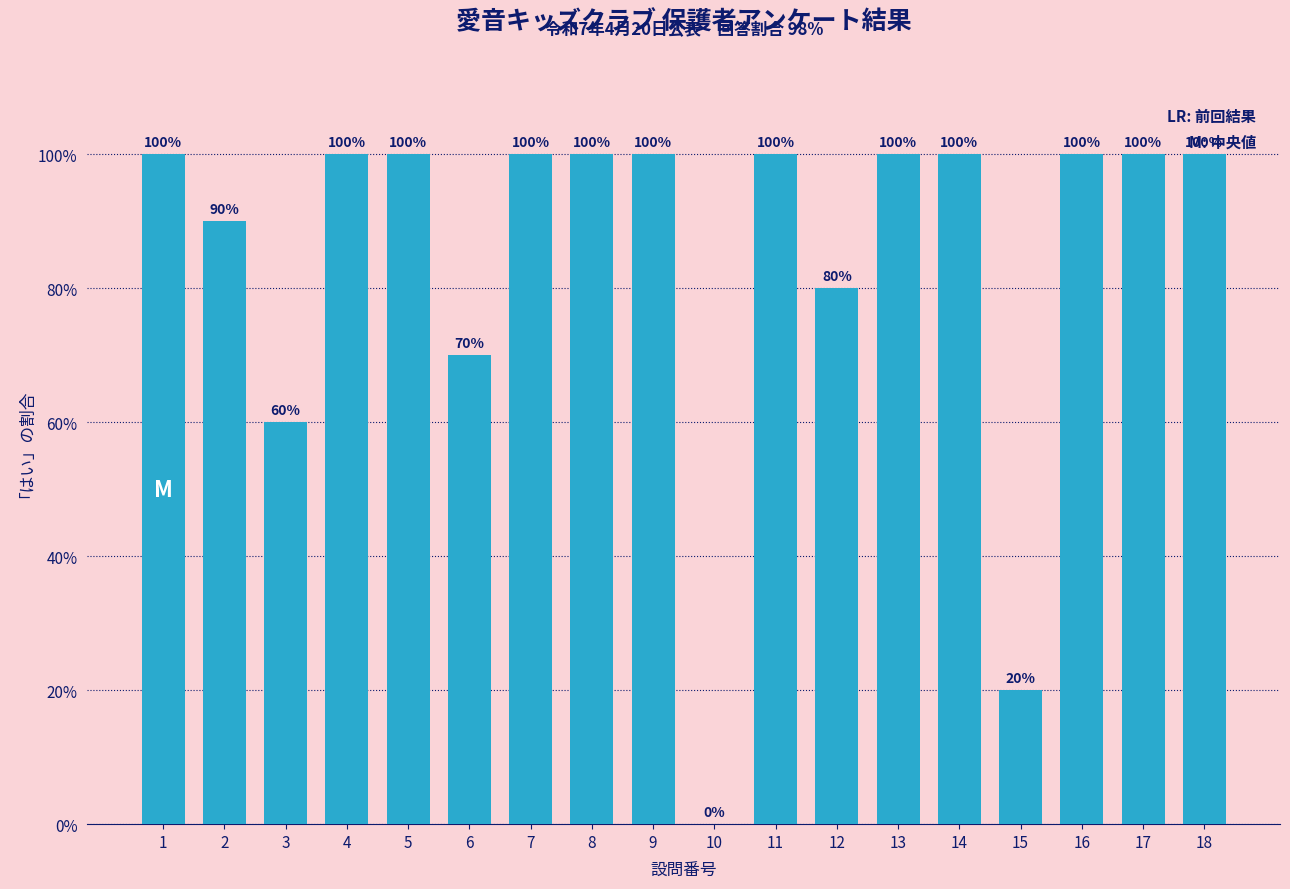

Reading left to right, what are all the values shown in this chart?

1=100	2=90	3=60	4=100	5=100	6=70	7=100	8=100	9=100	10=0	11=100	12=80	13=100	14=100	15=20	16=100	17=100	18=100